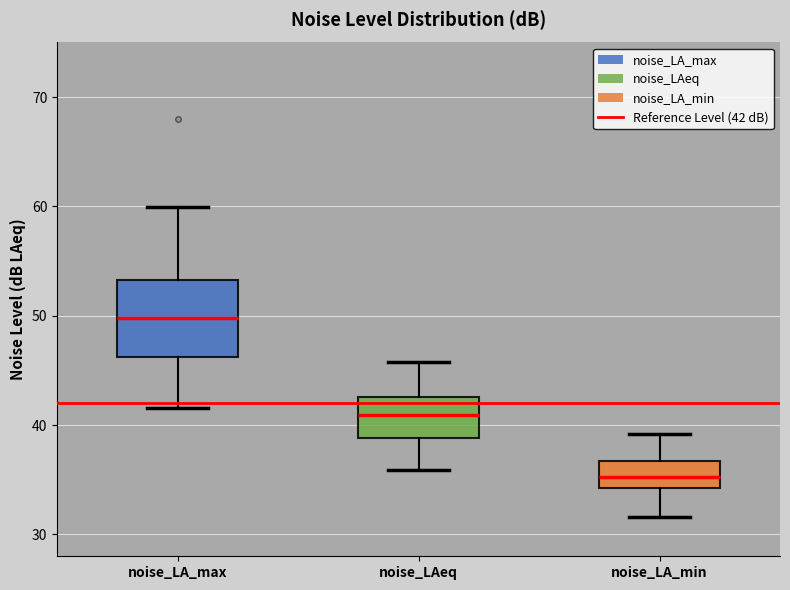

Which box's median line is the highest?

noise_LA_max